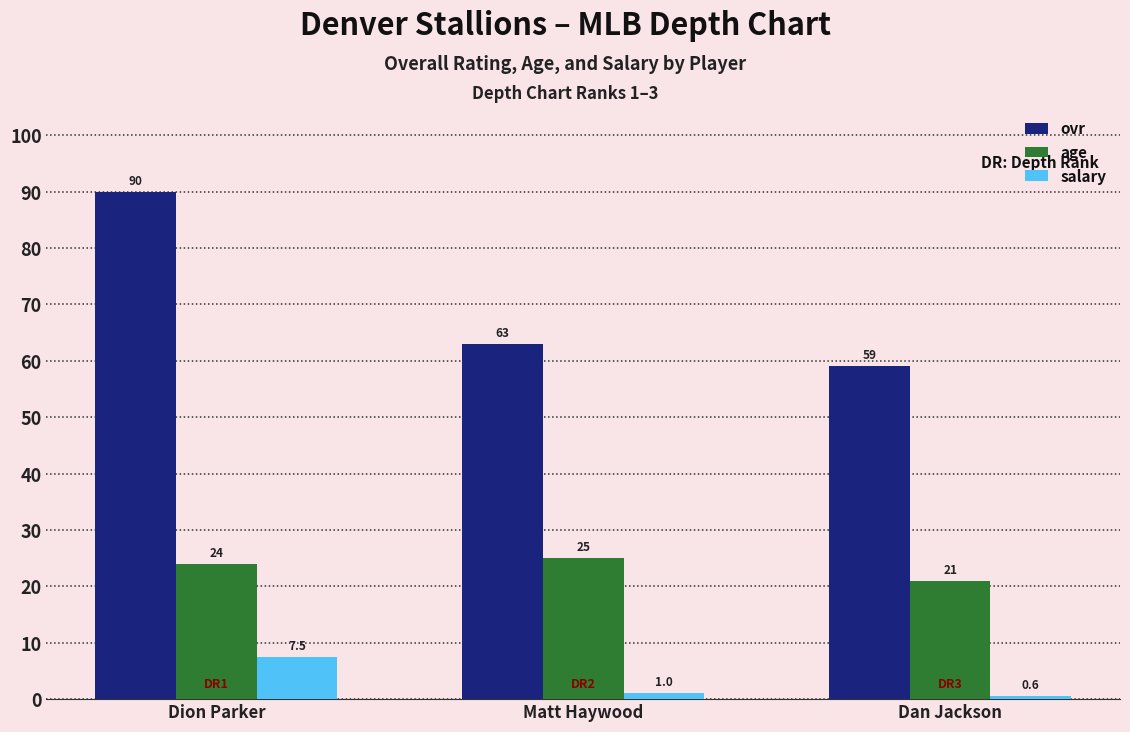

What is the label of the 1st bar from the right?

Dan Jackson